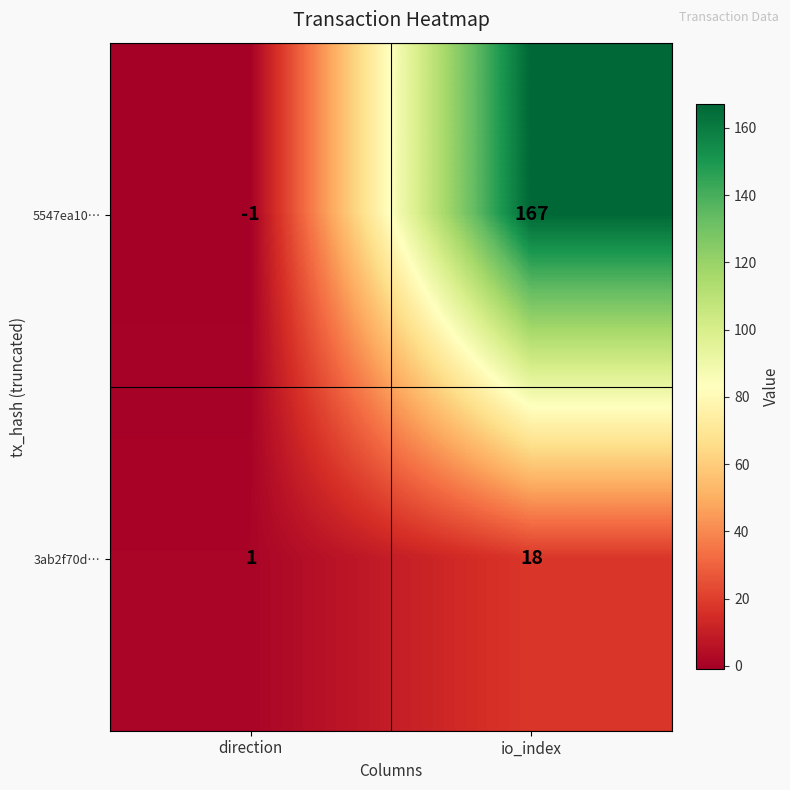

What is the smallest value displayed?

-1